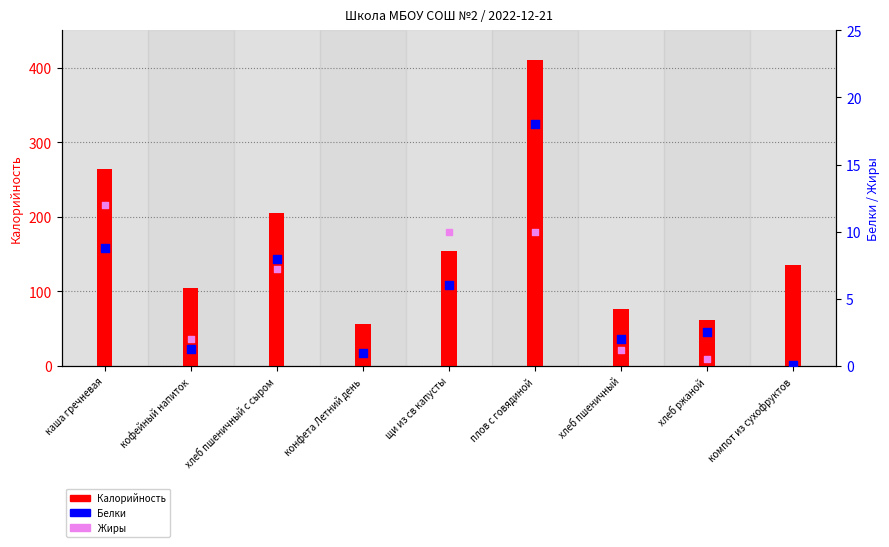

Which series contains the highest Y value?

Калорийность